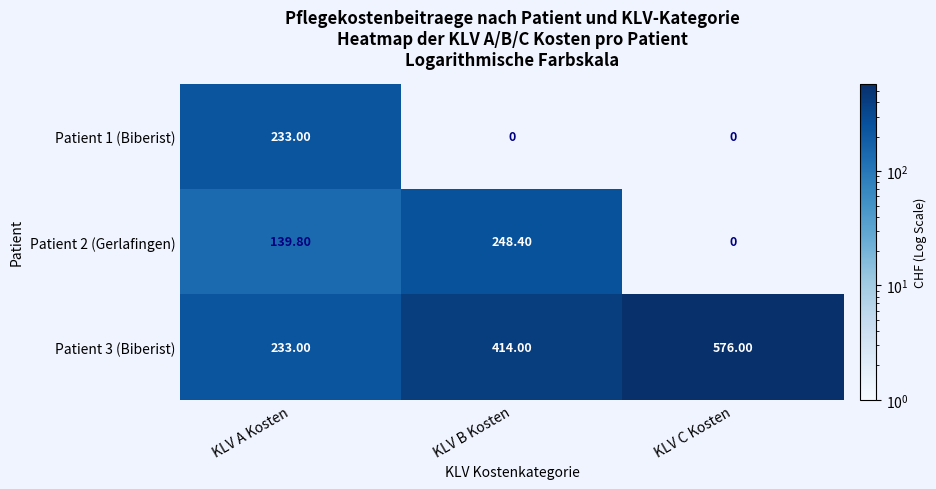

Rank the series by their maximum value, from lowest to highest.

Patient 1 (Biberist), Patient 2 (Gerlafingen), Patient 3 (Biberist)